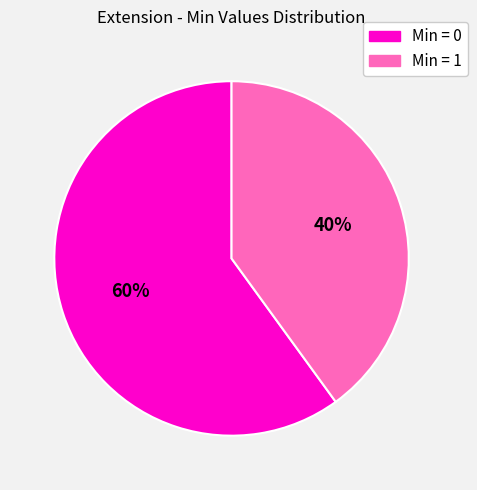

To the nearest percent, what is the difference between the largest and smallest slice percentages?

20%